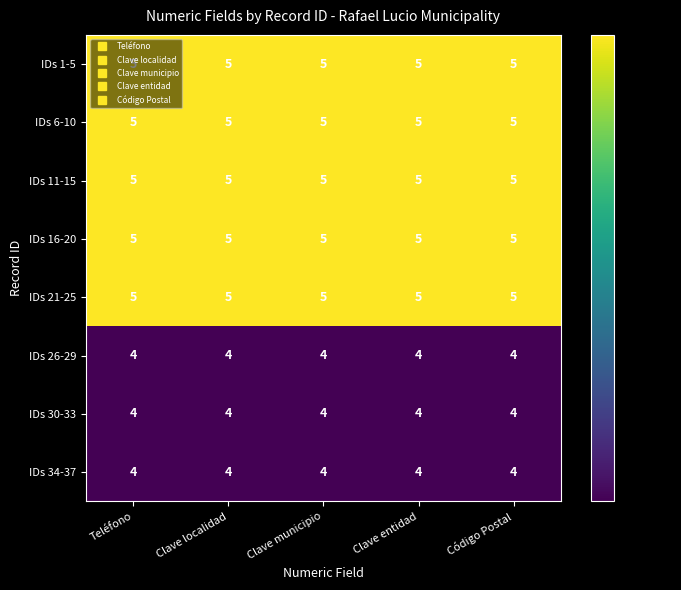

At how many categories does at least one series exceed 4?

5